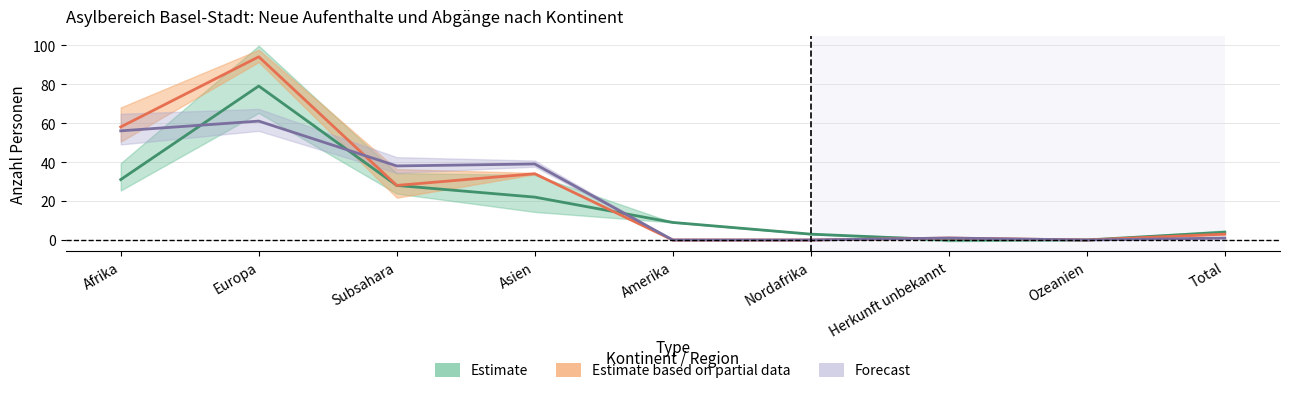

Which category has the lowest value in the Total Abgänge series?

Amerika